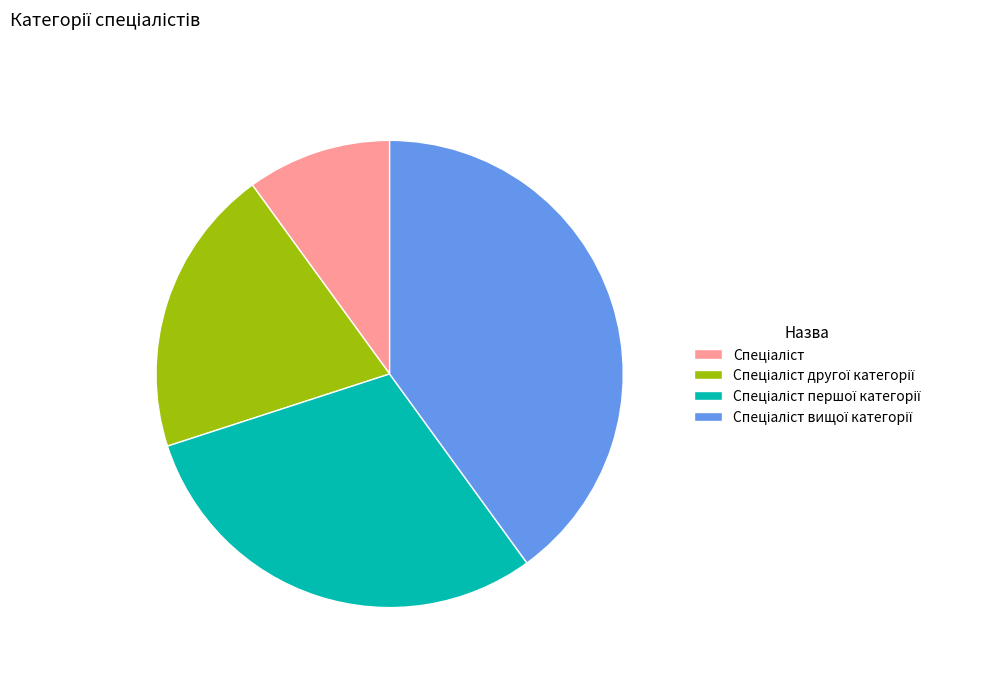

Is there a majority slice in this chart?

No